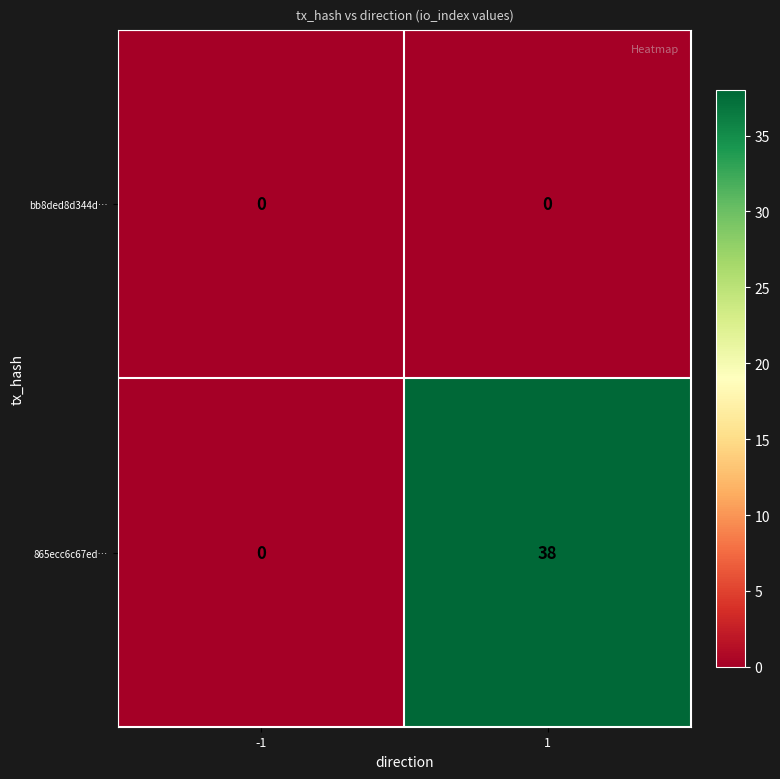

What is the average value of the 865ecc6c67ed… series?

19